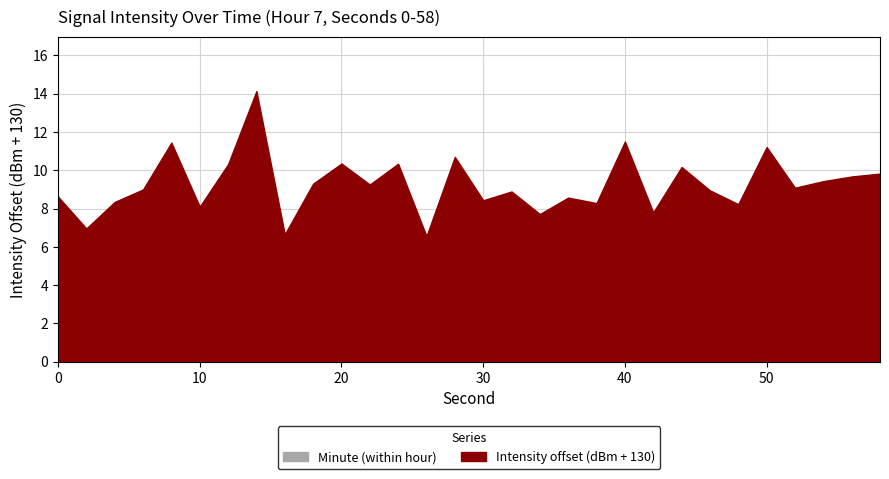

Reading left to right, extract all data points from this chart.

0=8.6	2=7.0	4=8.3	6=9.0	8=11.4	10=8.1	12=10.3	14=14.1	16=6.7	18=9.3	20=10.4	22=9.3	24=10.3	26=6.6	28=10.7	30=8.4	32=8.9	34=7.7	36=8.6	38=8.3	40=11.5	42=7.8	44=10.2	46=9.0	48=8.2	50=11.2	52=9.1	54=9.4	56=9.7	58=9.8